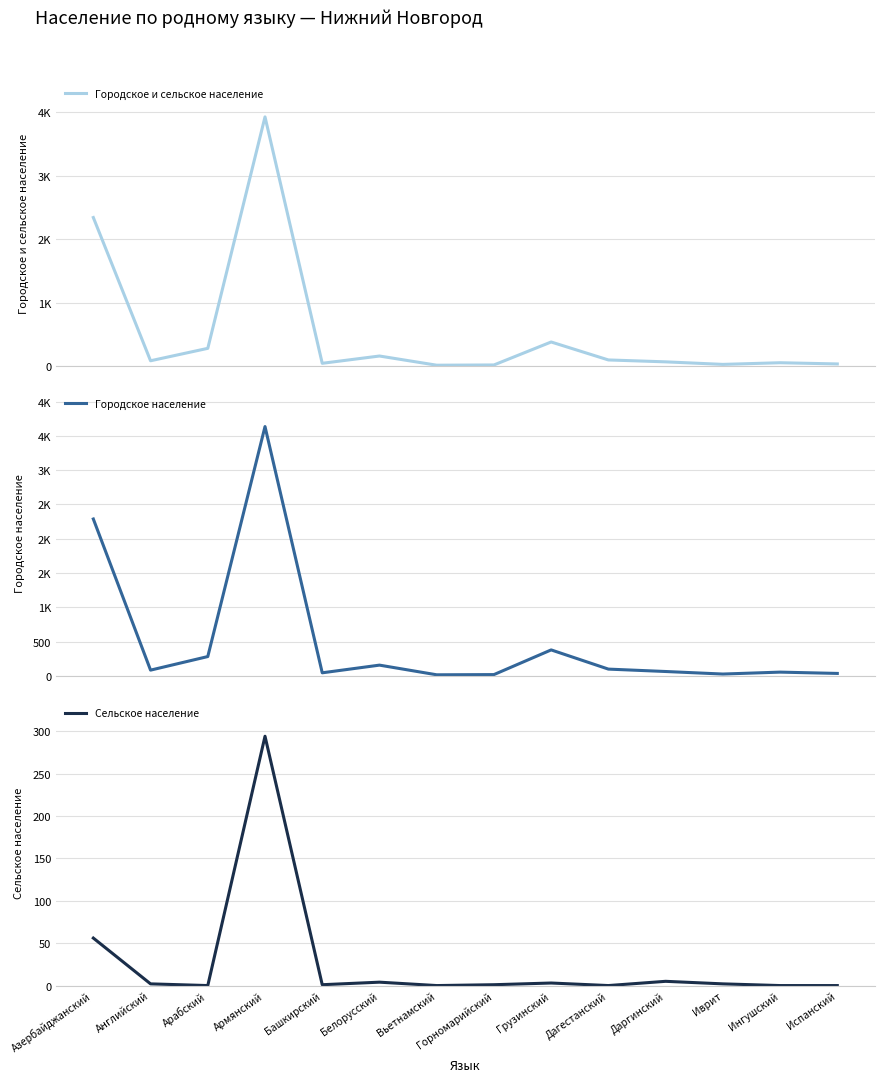

True or false: Сельское население and Городское и сельское население cross at least once.

False